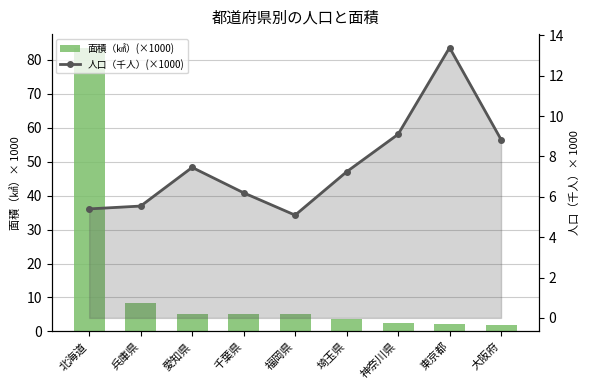

What is the sum of all 面積（㎢）(×1000) values?

117.5